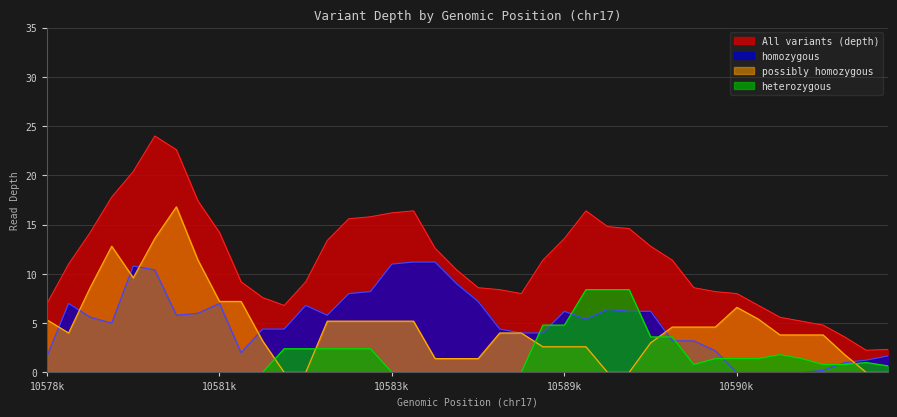

True or false: All variants (depth) and possibly homozygous cross at least once.

False